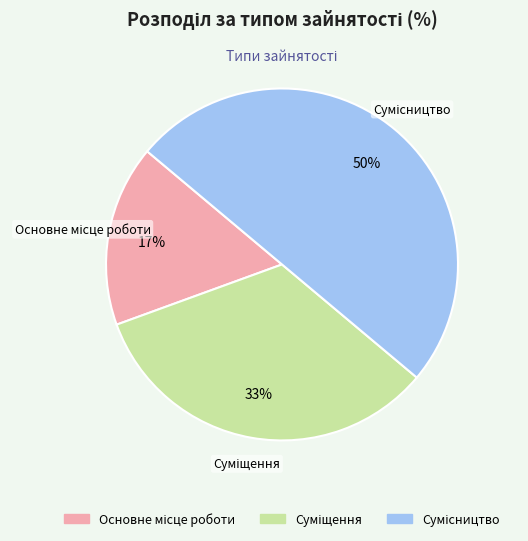

To the nearest percent, what is the average slice percentage?

33%